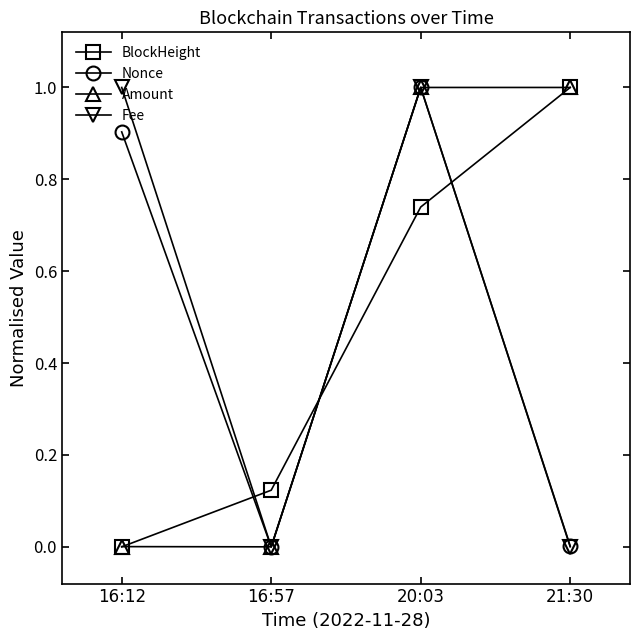

Between 16:12 and 16:57, which series saw the biggest shift?

Fee